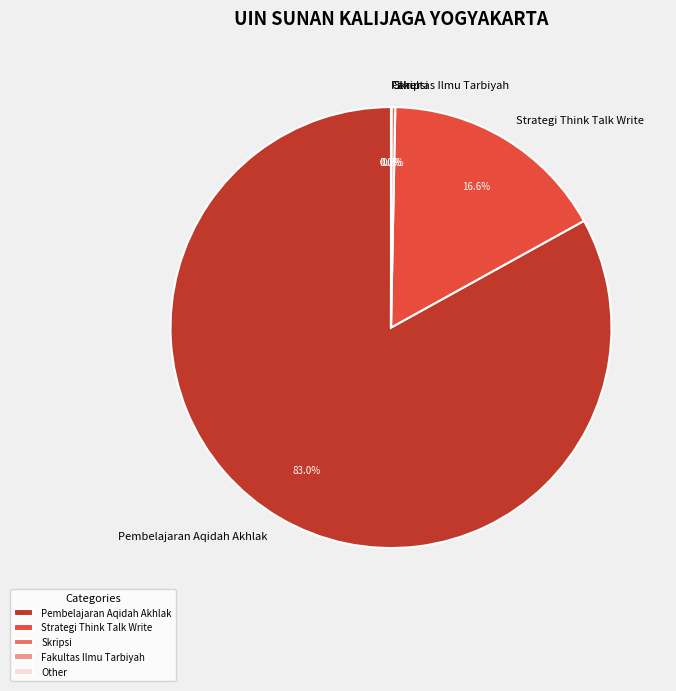

To the nearest percent, what is the difference between the largest and smallest slice percentages?

83%